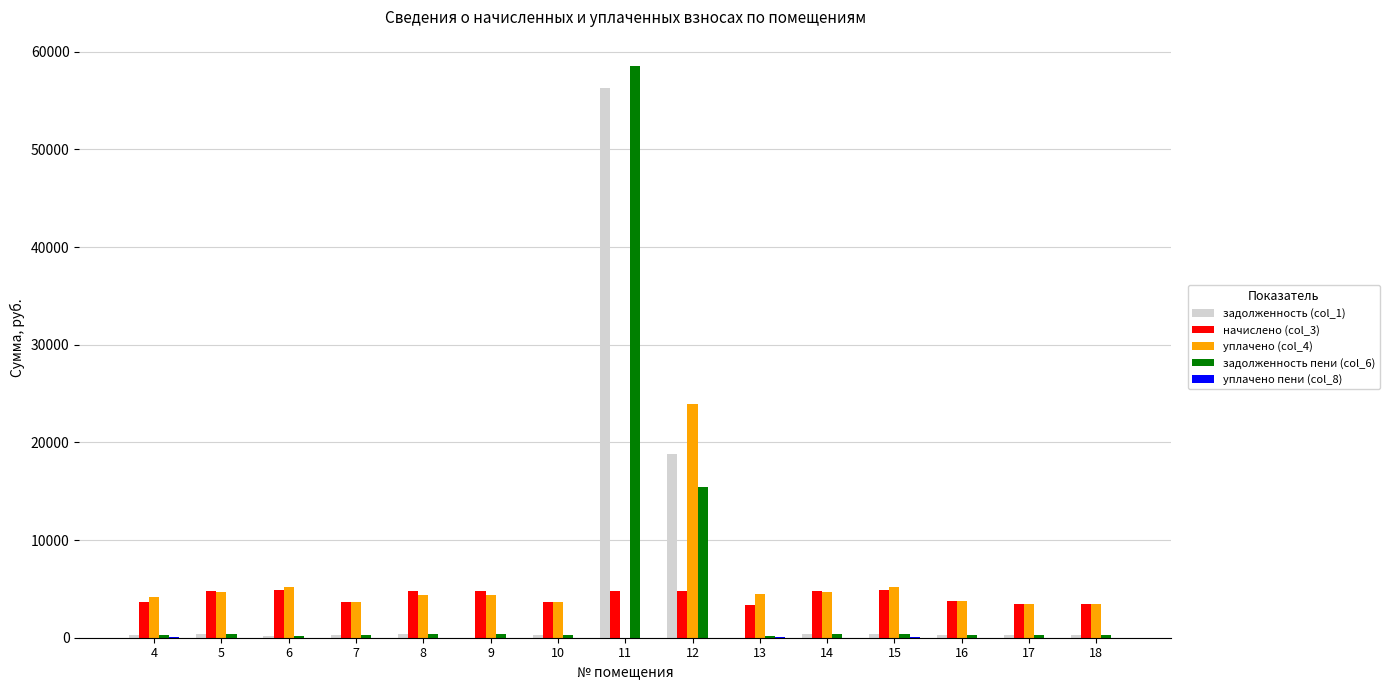

What is the maximum value shown in the chart?

58597.8